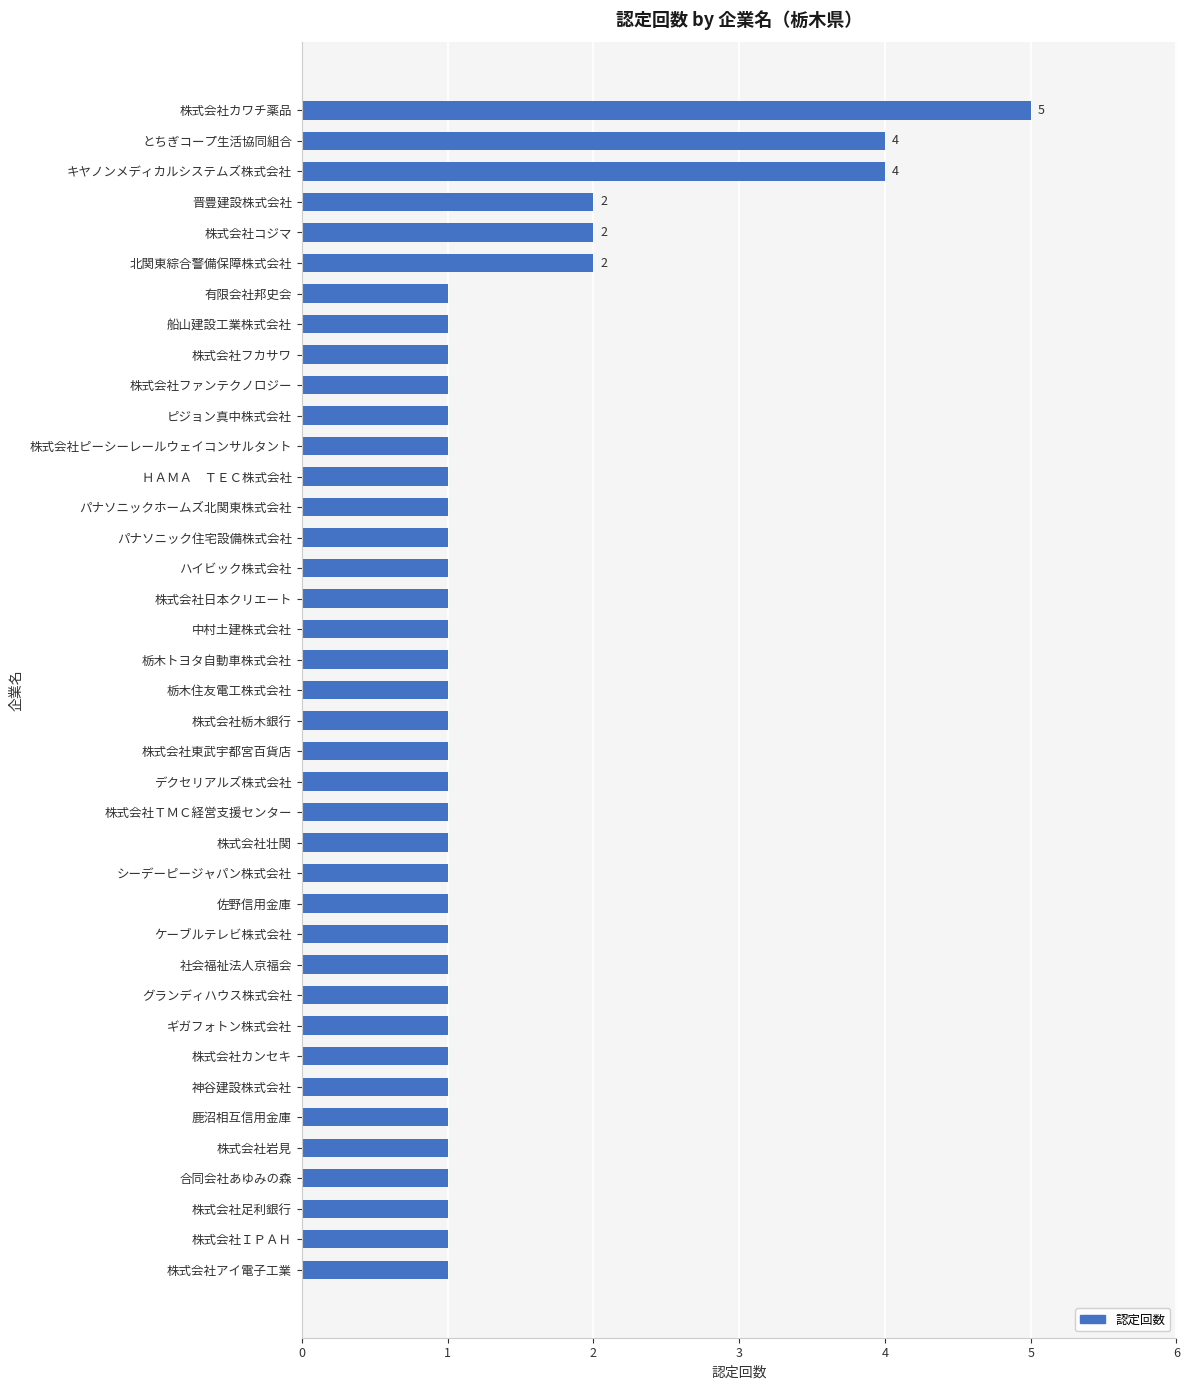

Approximately how many times larger is the value at ハイビック株式会社 compared to シーデーピージャパン株式会社?

1.0